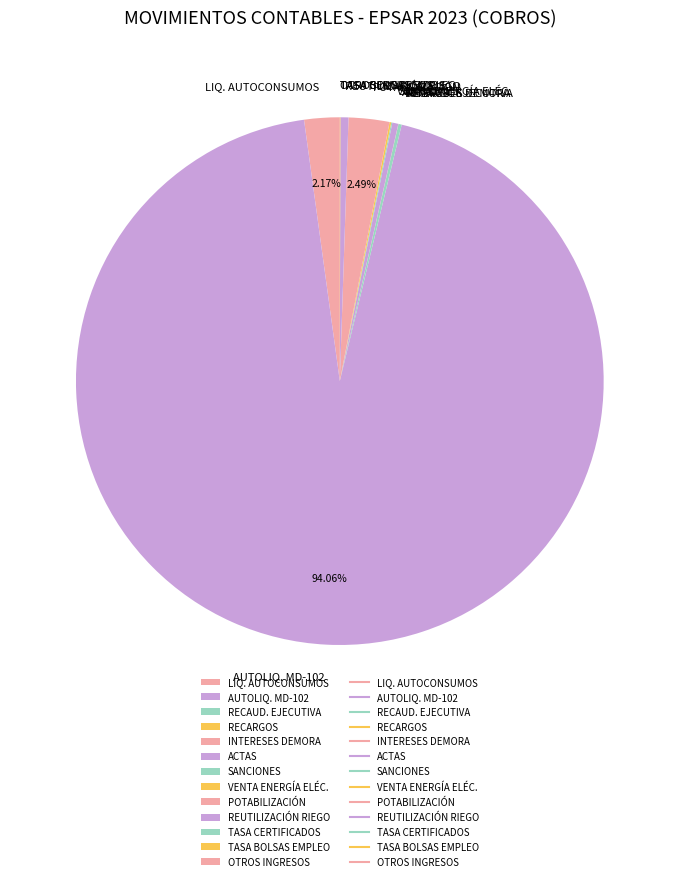

Is AUTOLIQ. MD-102 the majority of the pie?

Yes